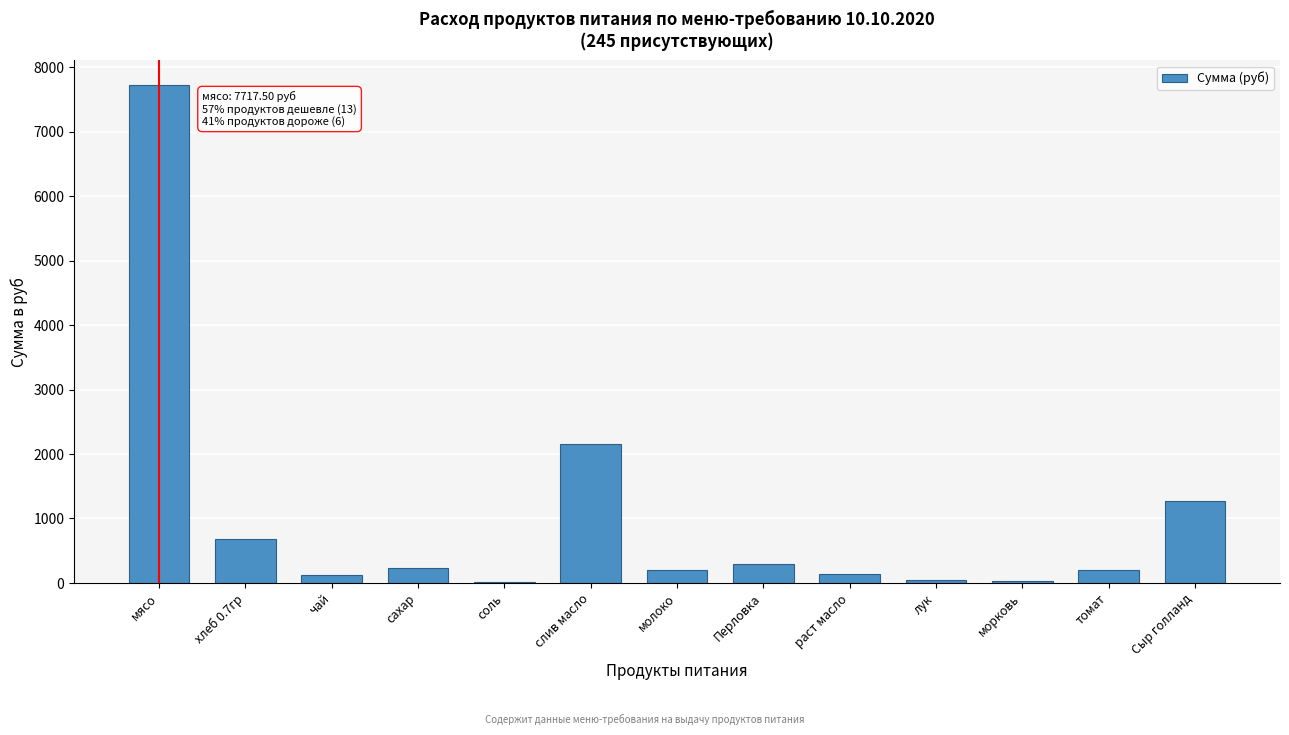

Approximately how many times larger is the value at мясо compared to молоко?

39.4